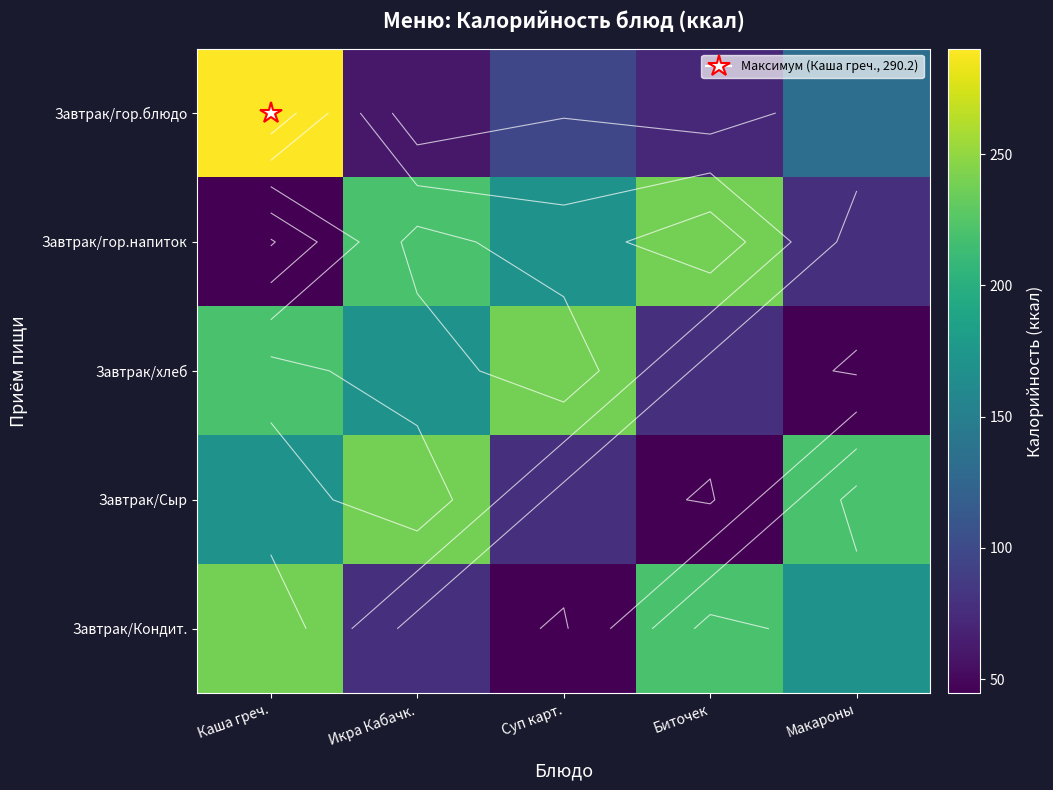

Is the value of Завтрак/Кондит. at Суп карт. greater than the value of Завтрак/гор.напиток at Икра Кабачк.?

No